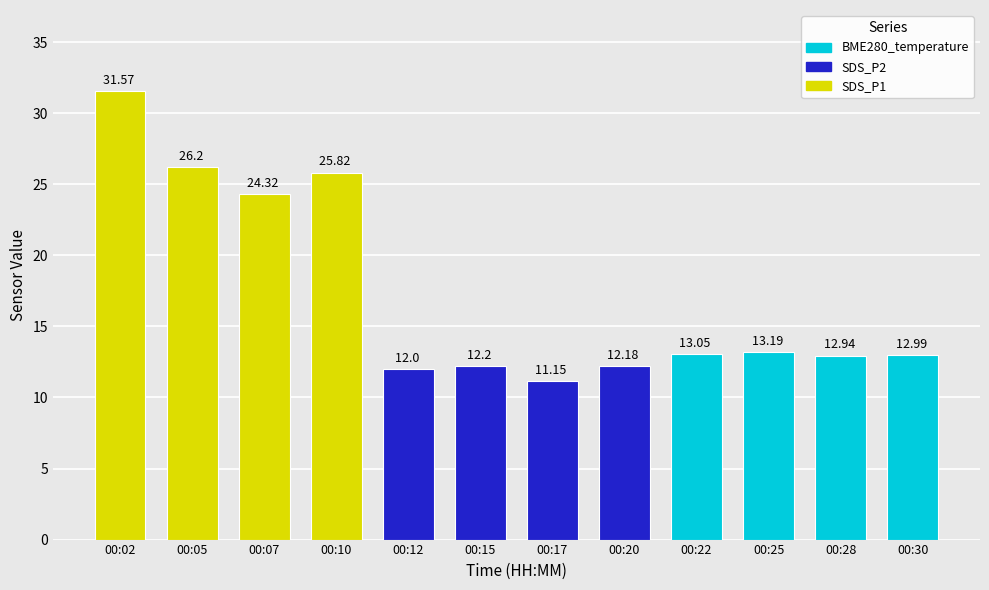

Rank the categories by value from highest to lowest.

00:02, 00:05, 00:10, 00:07, 00:25, 00:22, 00:30, 00:28, 00:15, 00:20, 00:12, 00:17